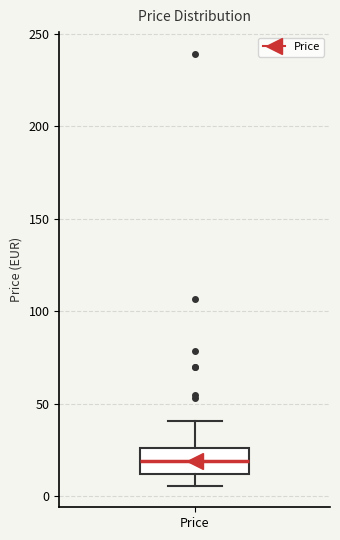

Transcribe this box plot: give where the median line is, the range the box spans, and where the two whiskers end, as read against the y-axis. The values are not printed on the chart, so give them approximately, as read against the axis.

median 20, box 10 to 25, whiskers 5 to 40